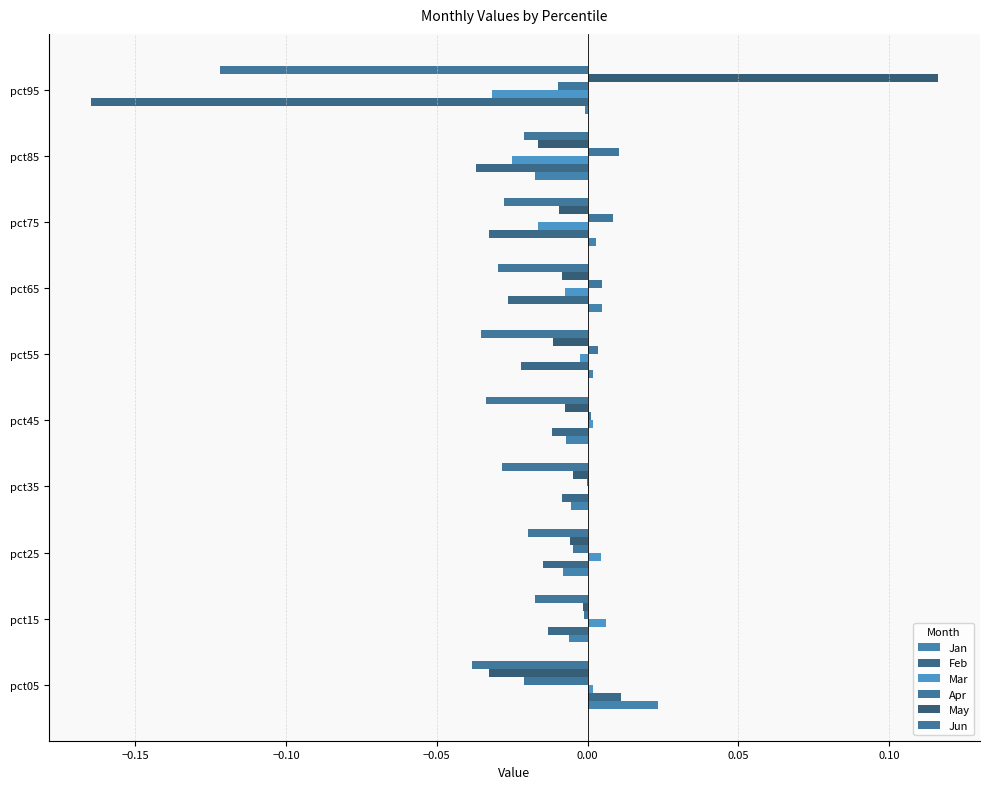

How many categories are shown in the chart?

10